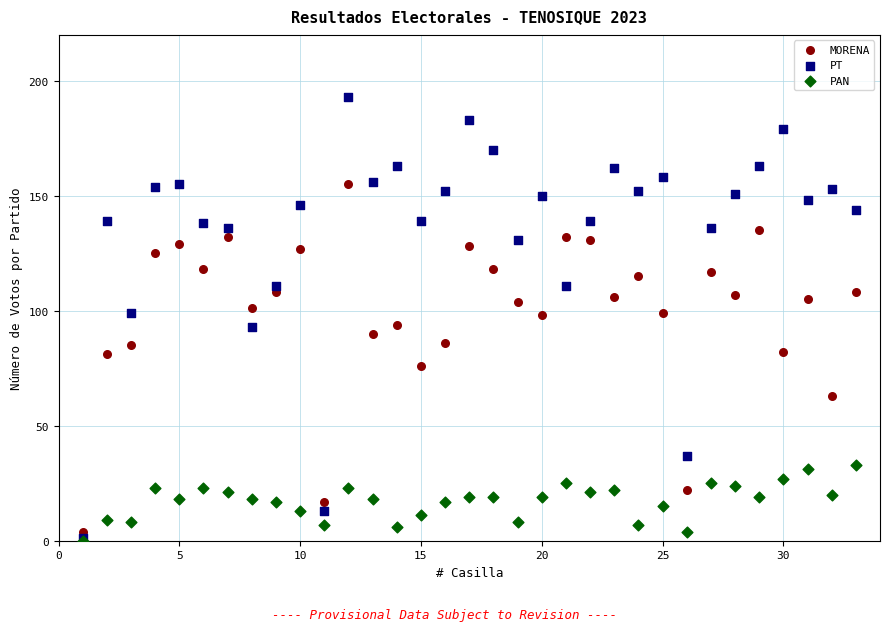

Which series has the widest spread of Y values?

PT